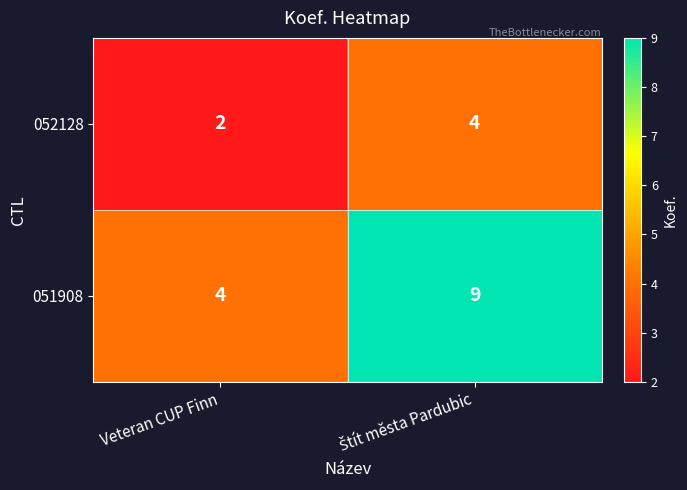

Where is 052128 nearest to the value 3?

Veteran CUP Finn